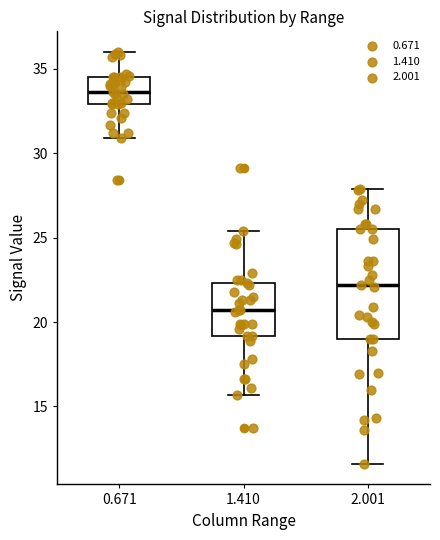

Which box's median line is the highest?

0.671